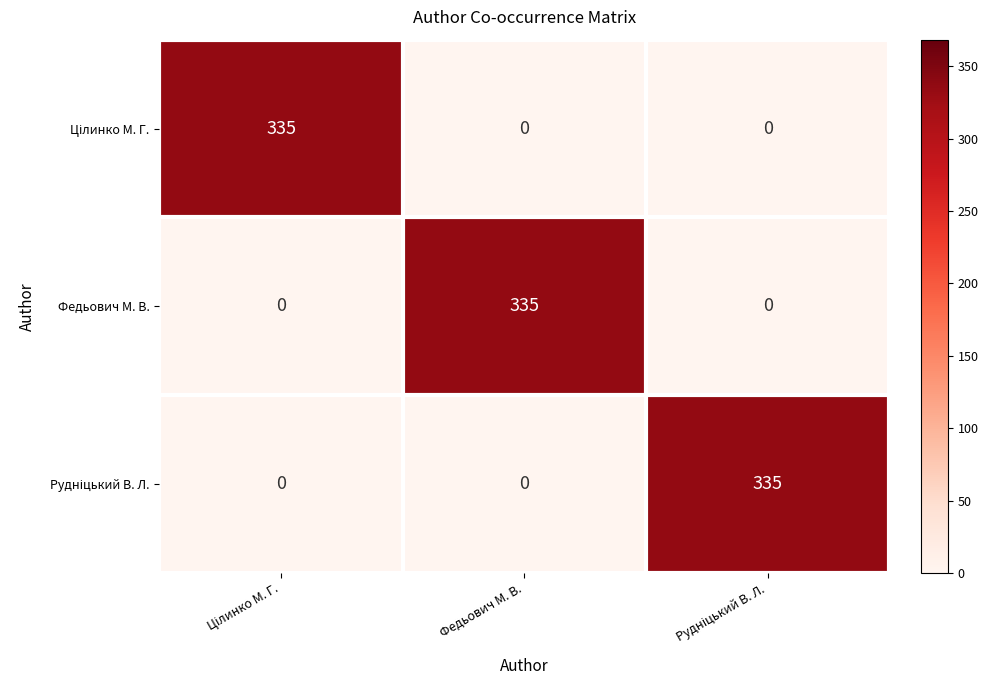

How many data points does each series have?

3